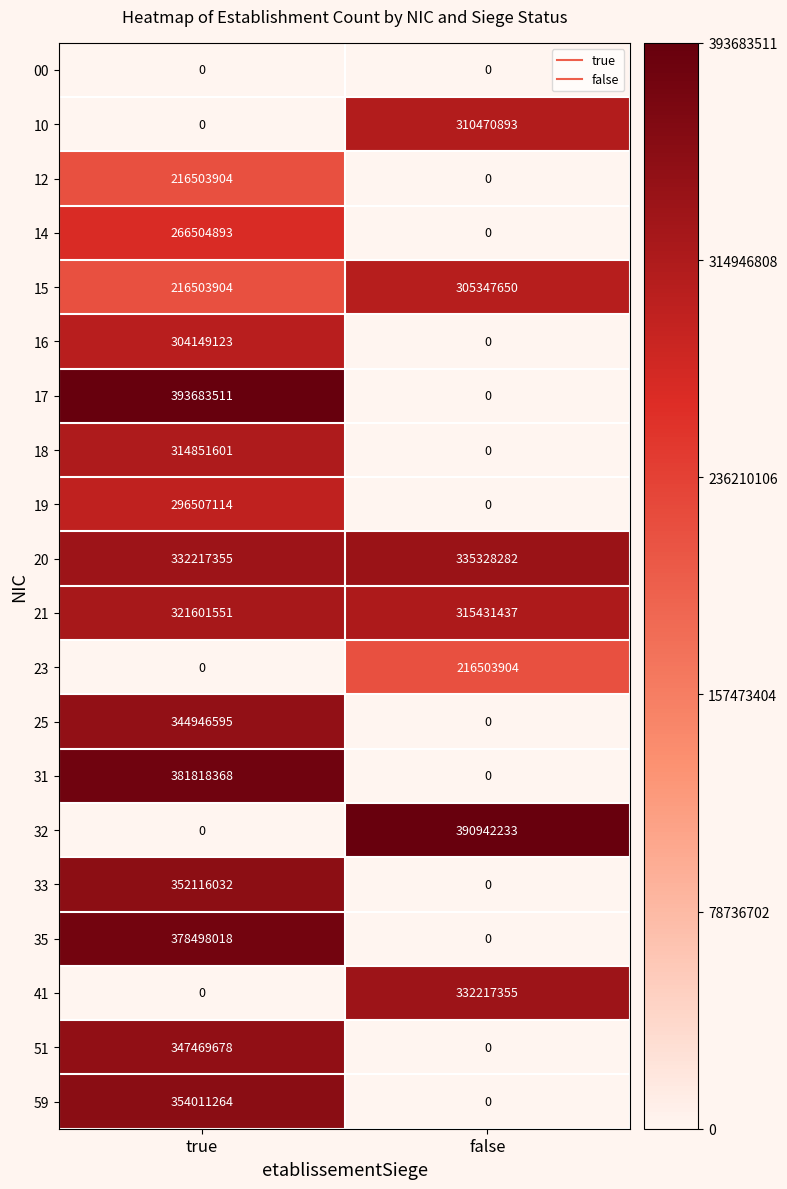

Rank the categories by 17 value from highest to lowest.

true, false